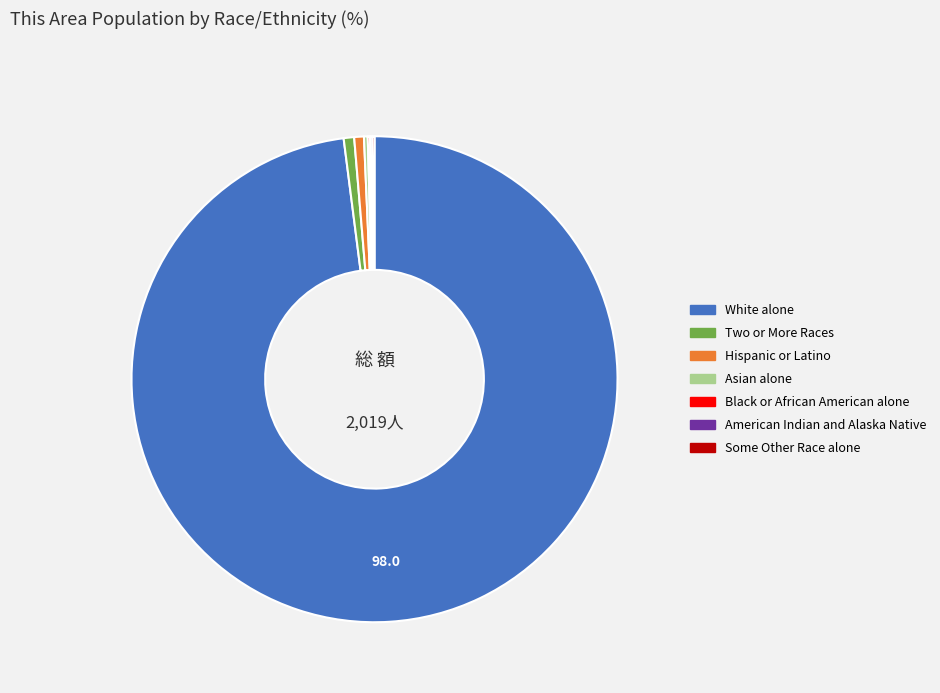

Is there a majority slice in this chart?

Yes